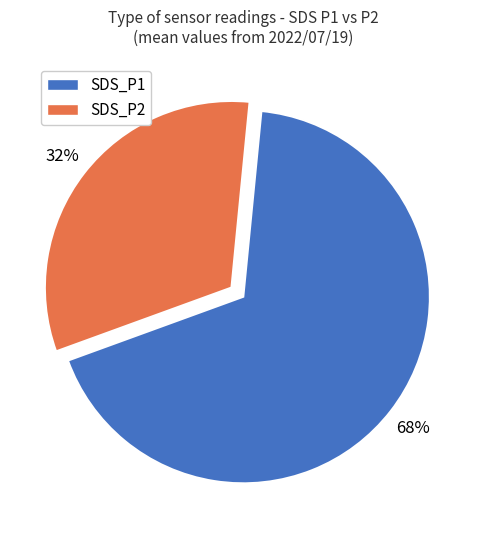

Does any single category account for the majority?

Yes